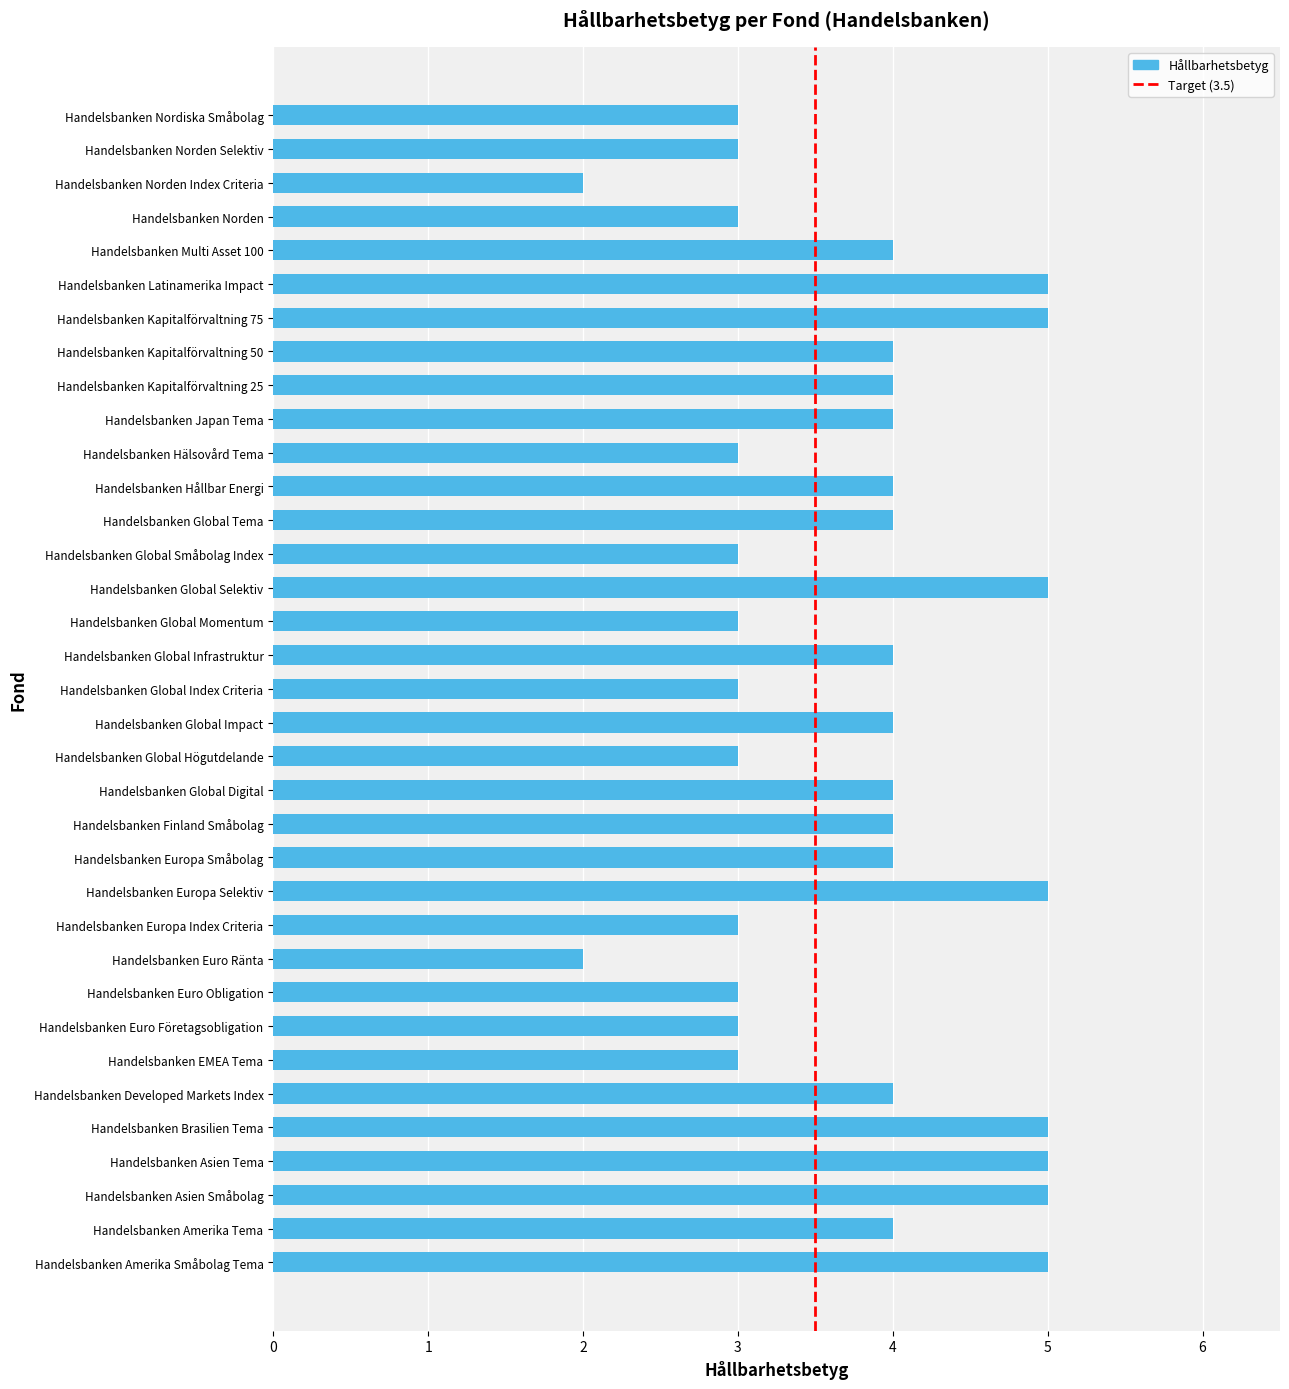

What is the ratio of the value at Handelsbanken Developed Markets Index to the value at Handelsbanken Latinamerika Impact?

0.8